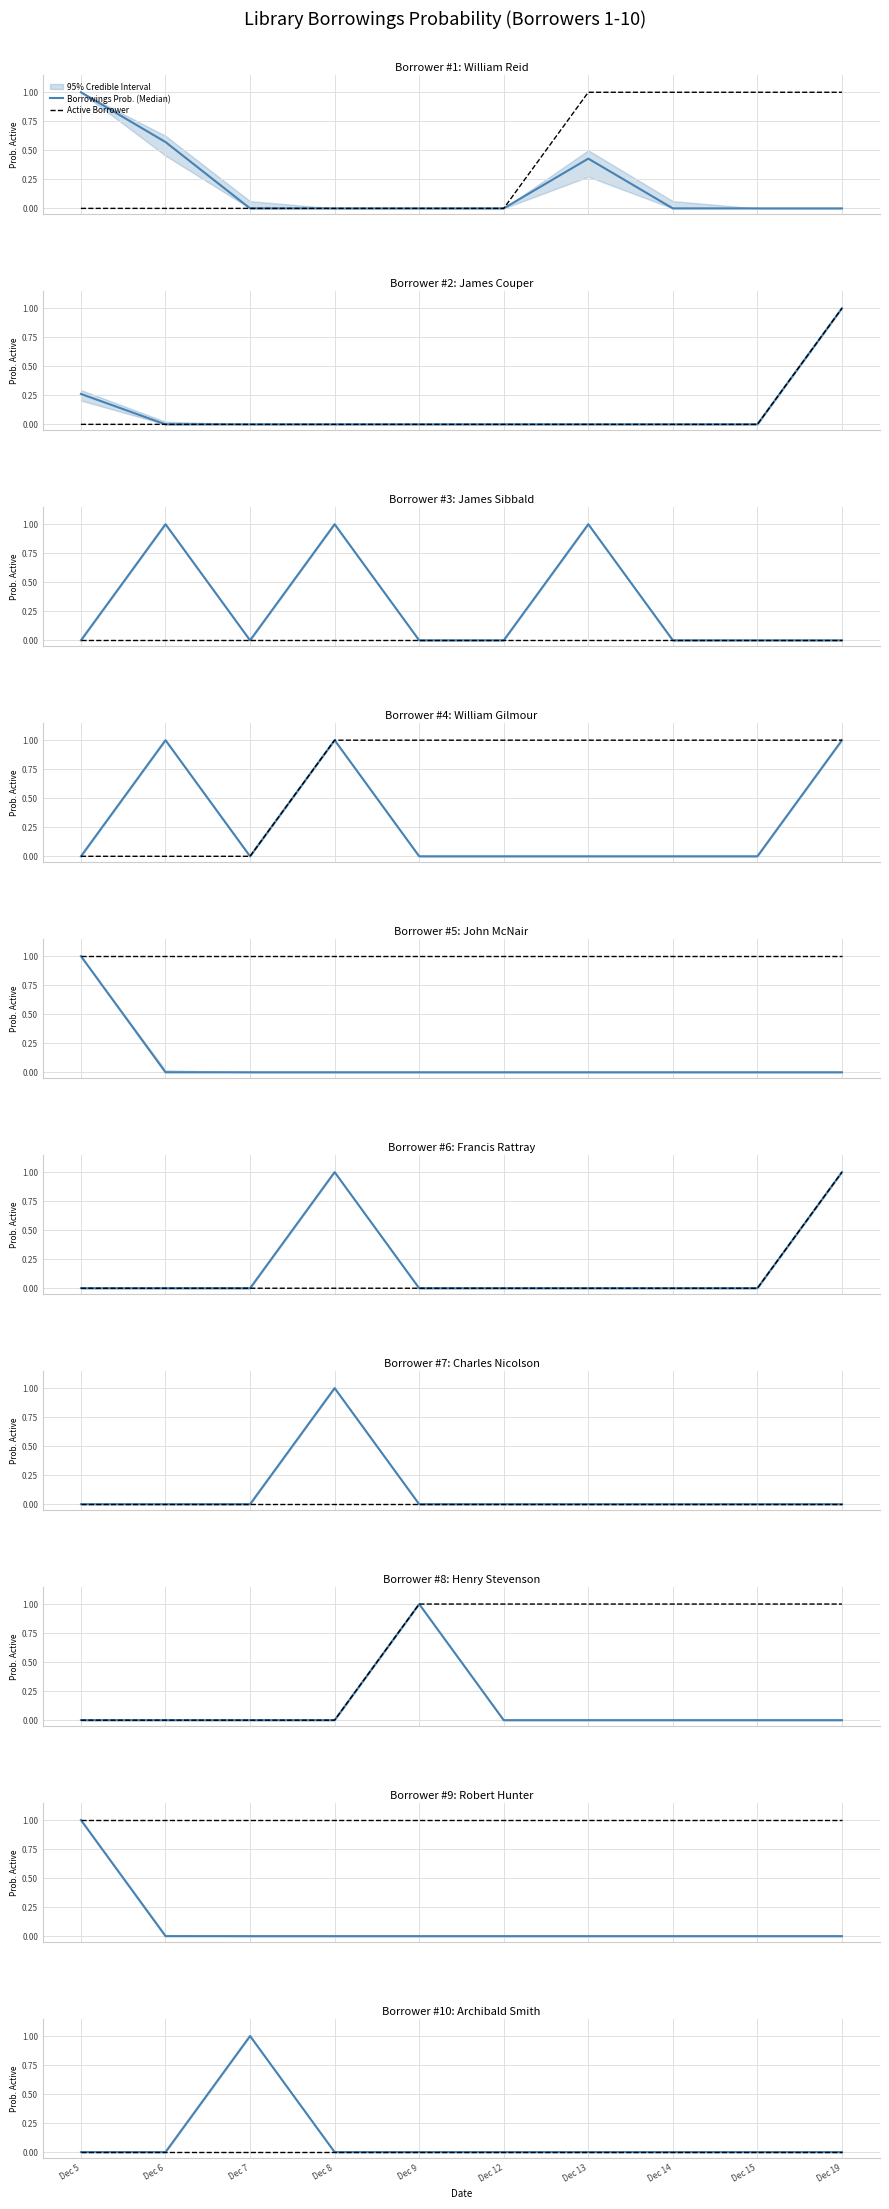

How many Borrowings Prob. (Median) values are between 0 and 1?

10